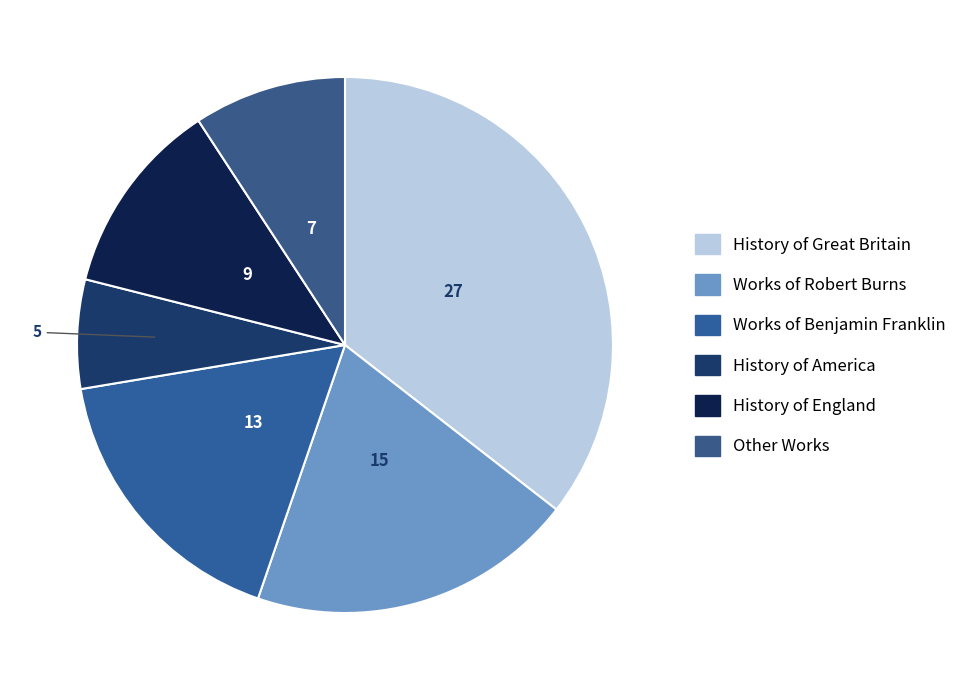

How many slices are in this pie chart?

6